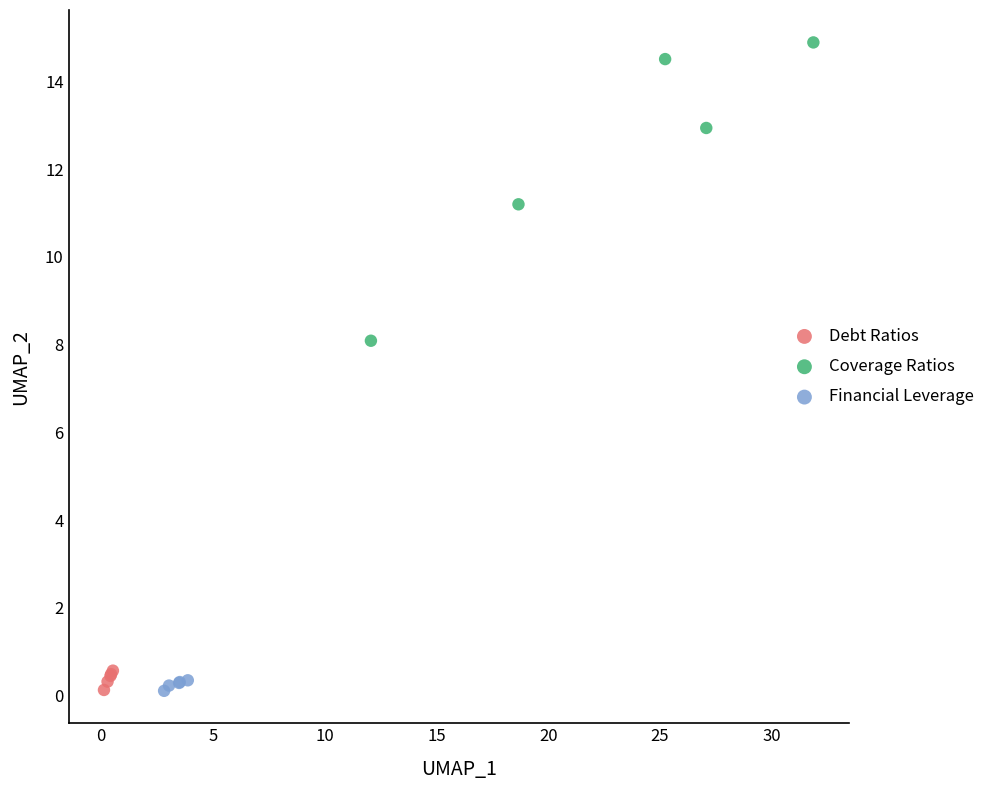

Which series has the largest Y range (max minus min)?

Coverage Ratios